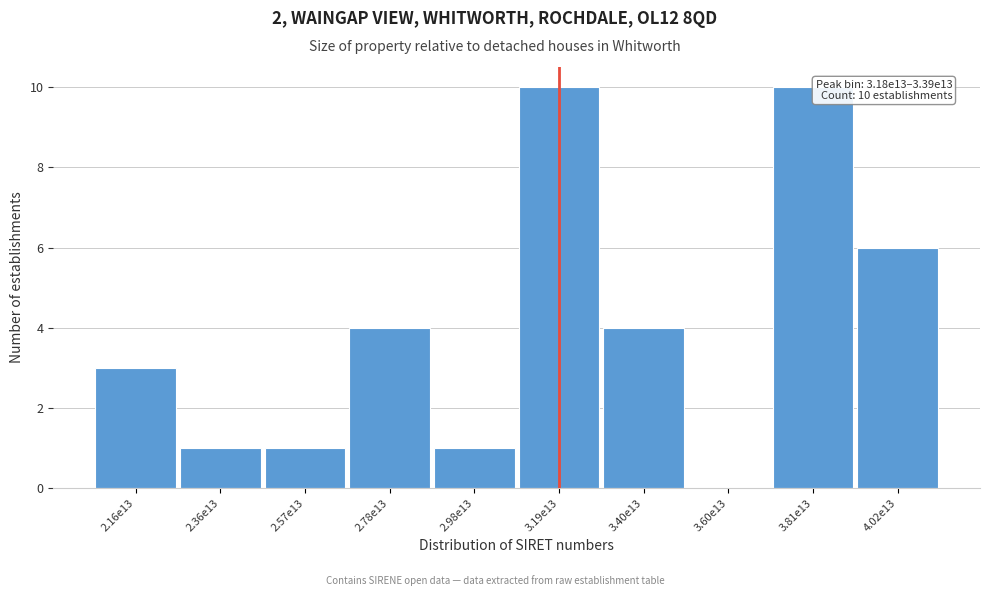

Reading left to right, what are all the values shown in this chart?

2.16e13=3	2.36e13=1	2.57e13=1	2.78e13=4	2.98e13=1	3.19e13=10	3.40e13=4	3.60e13=0	3.81e13=10	4.02e13=6